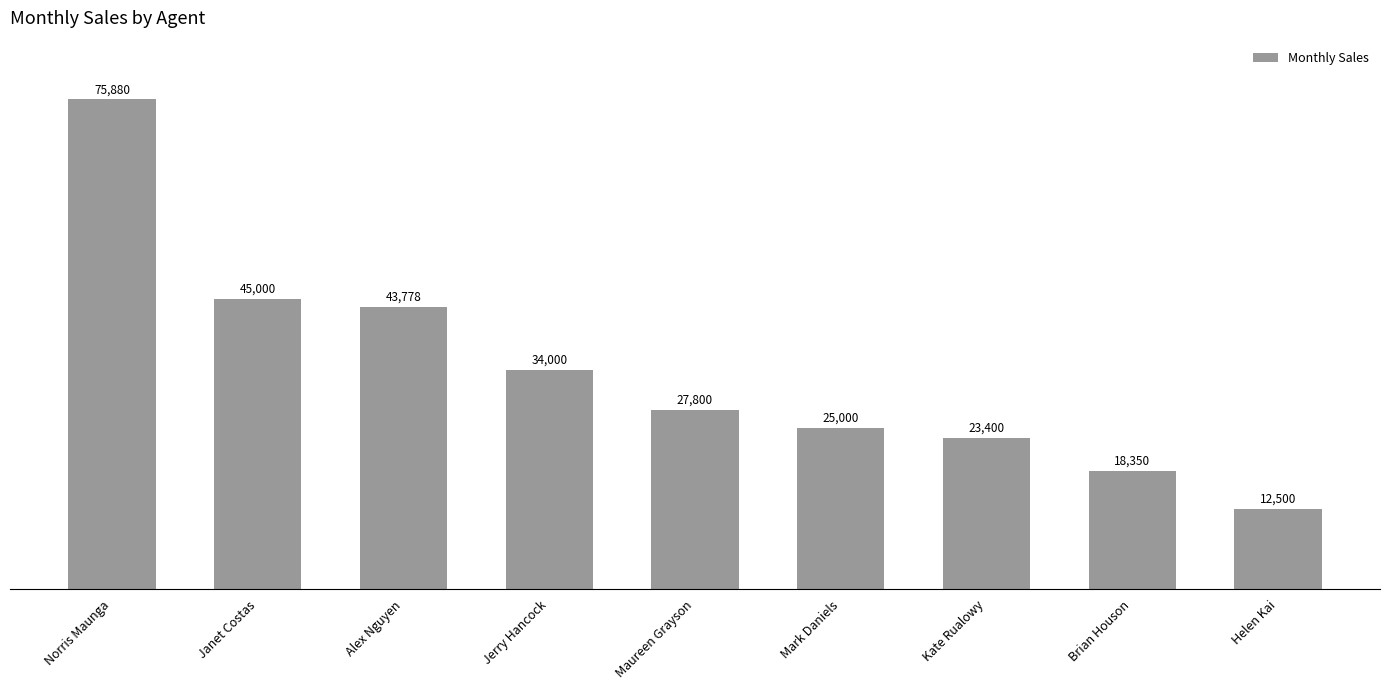

List the labels in order of value, largest first.

Norris Maunga, Janet Costas, Alex Nguyen, Jerry Hancock, Maureen Grayson, Mark Daniels, Kate Rualowy, Brian Houson, Helen Kai